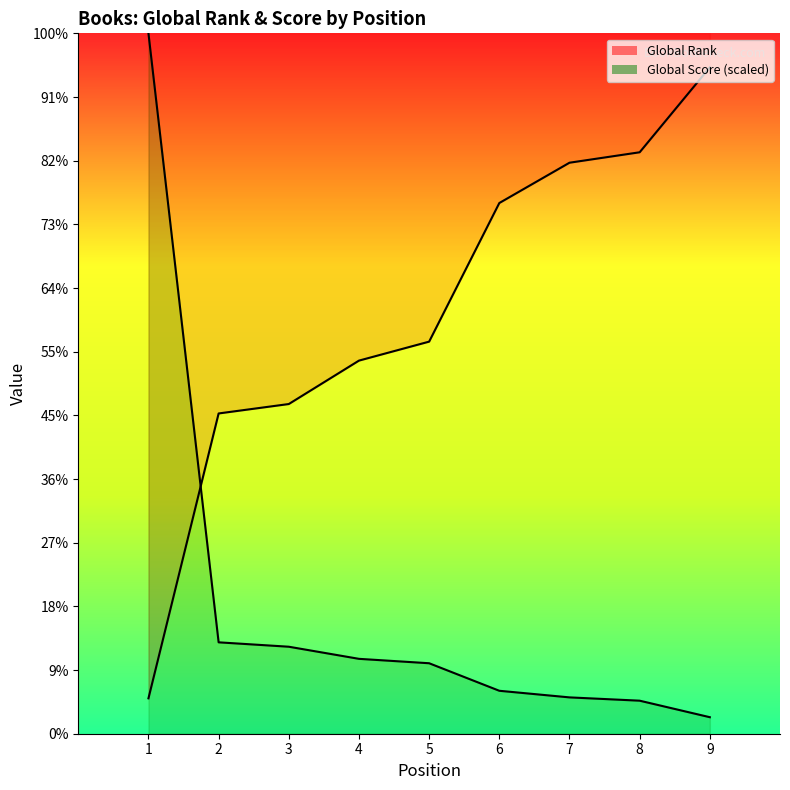

What are all the series names shown in the legend?

Global Score, Global Rank